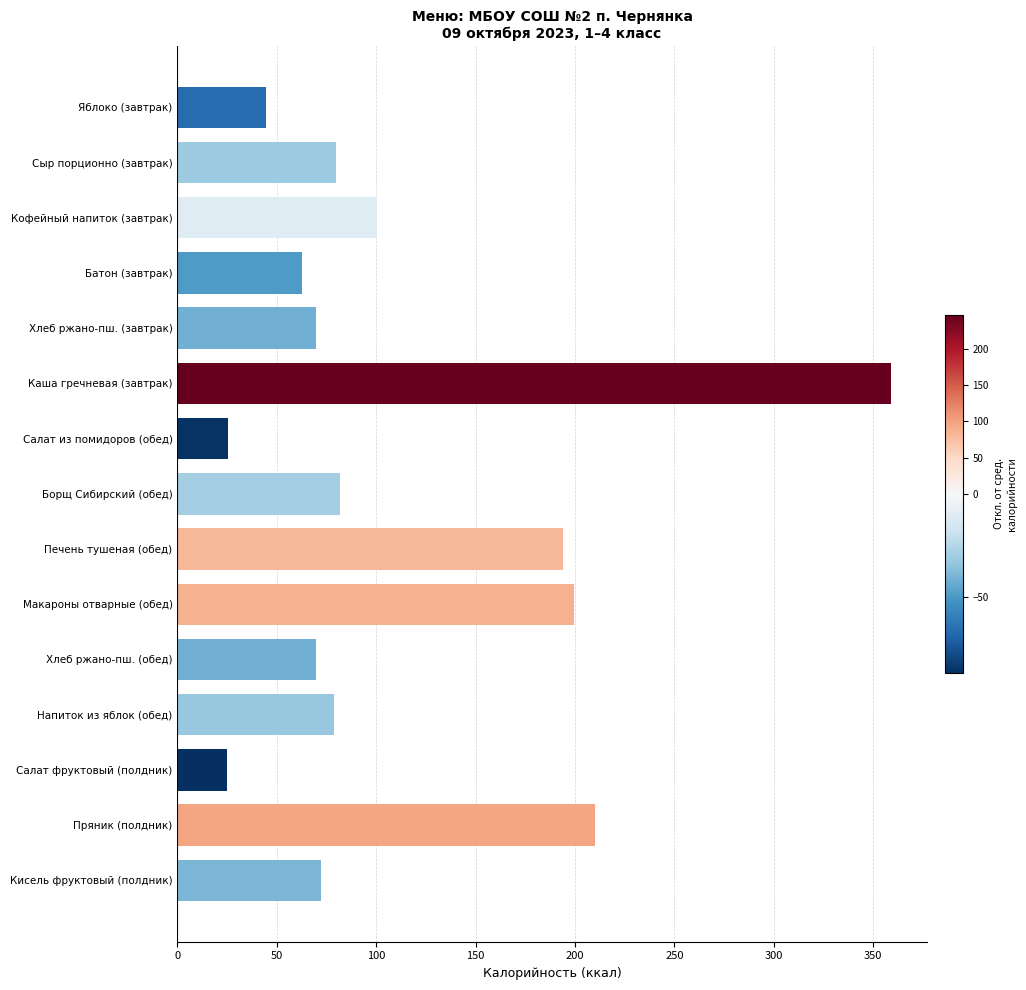

What is the change in value from Сыр порционно (завтрак) to Салат фруктовый (полдник)?

-55.2